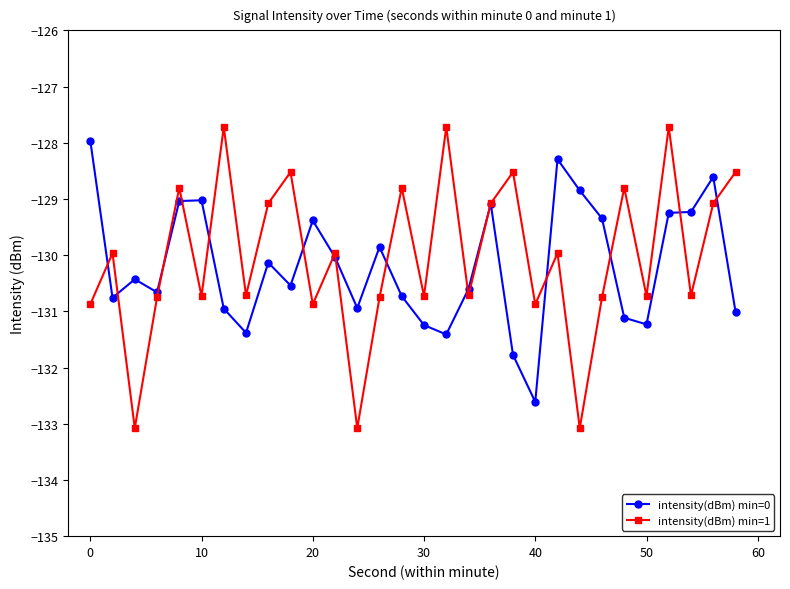

What is the maximum value shown in the chart?

-127.7